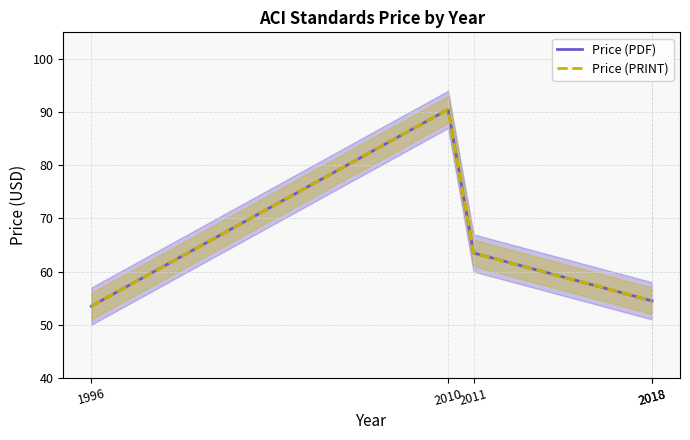

Which has a higher value, 2018 or 1996?

2018